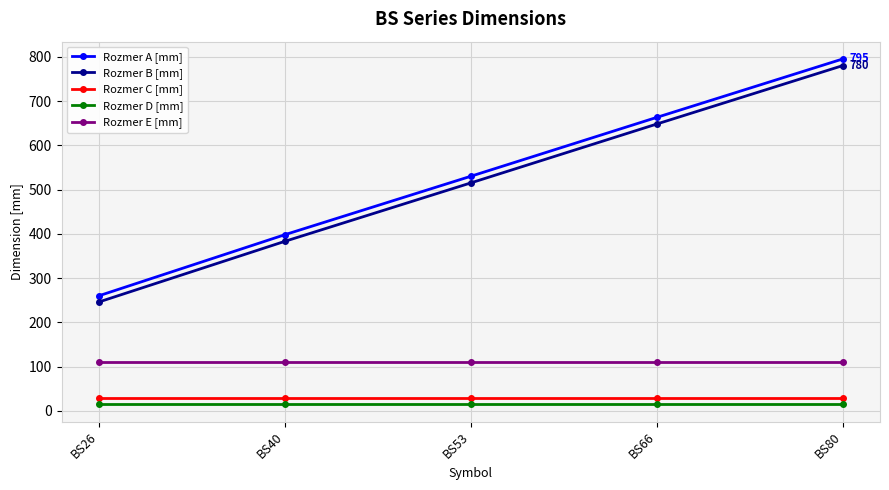

The Rozmer A [mm] series shows 373 at BS80. True or false?

False